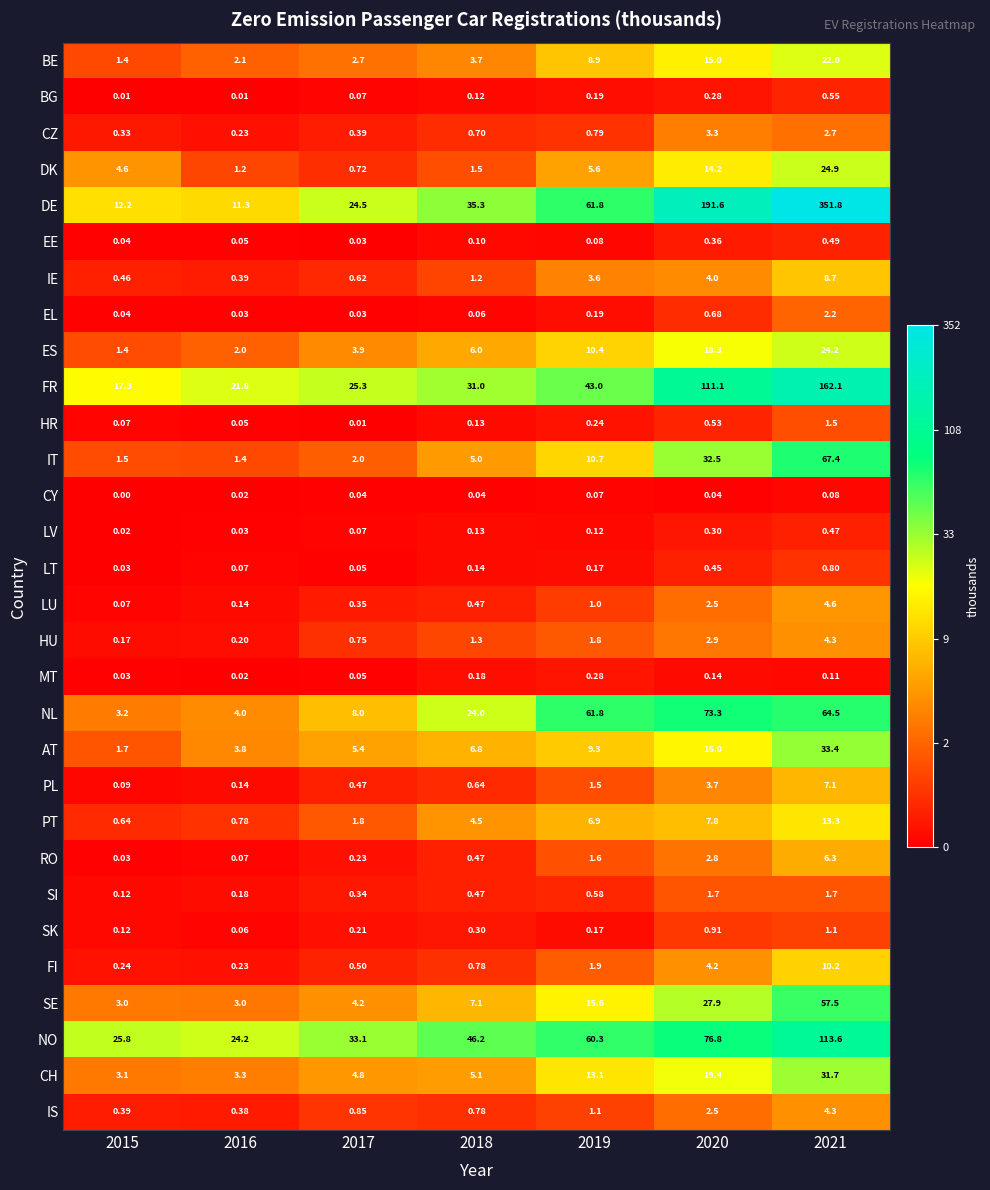

Which series has the largest total across all categories?

DE